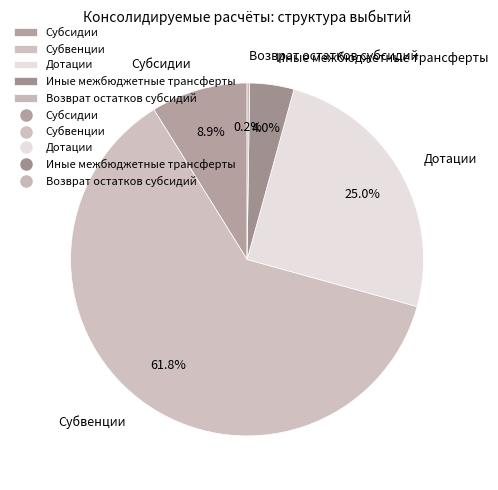

Does Субсидии account for over 50% of the chart?

No